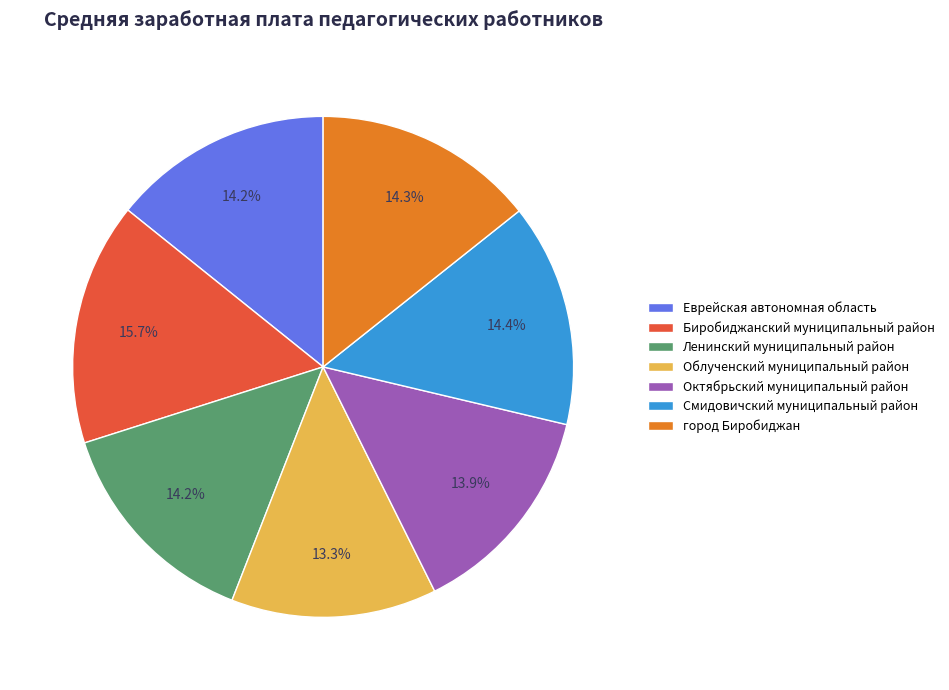

Count the number of slices in the pie.

7